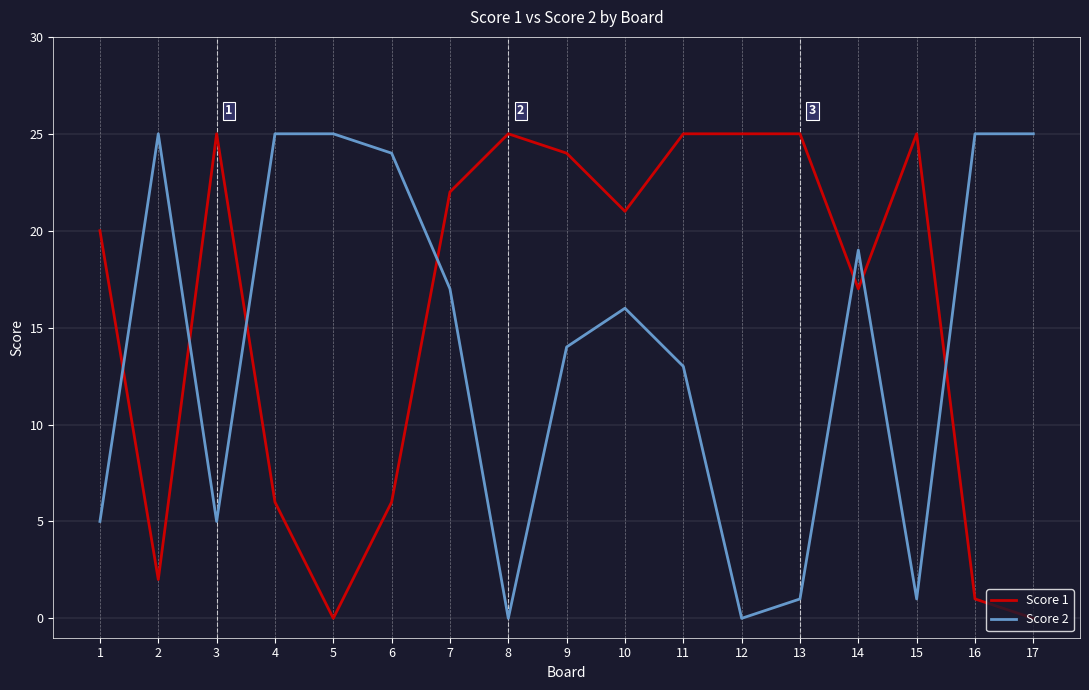

Which series has the largest total across all categories?

Score 1